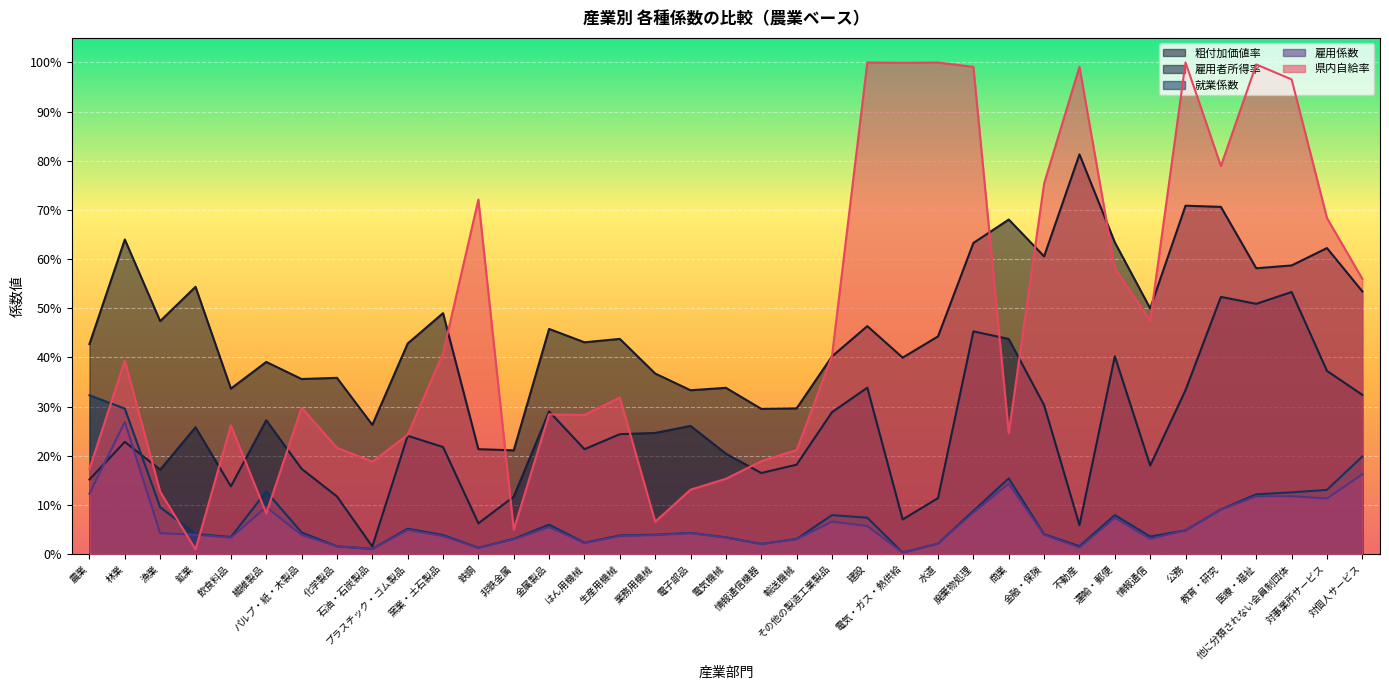

Reading left to right, list all the values displayed in this chart.

粗付加価値率: 0.4	0.6	0.5	0.5	0.3	0.4	0.4	0.4	0.3	0.4	0.5	0.2	0.2	0.5	0.4	0.4	0.4	0.3	0.3	0.3	0.3	0.4	0.5	0.4	0.4	0.6	0.7	0.6	0.8	0.6	0.5	0.7	0.7	0.6	0.6	0.6	0.5
雇用者所得率: 0.2	0.2	0.2	0.3	0.1	0.3	0.2	0.1	0.0	0.2	0.2	0.1	0.1	0.3	0.2	0.2	0.2	0.3	0.2	0.2	0.2	0.3	0.3	0.1	0.1	0.5	0.4	0.3	0.1	0.4	0.2	0.3	0.5	0.5	0.5	0.4	0.3
就業係数: 0.3	0.3	0.1	0.0	0.0	0.1	0.0	0.0	0.0	0.1	0.0	0.0	0.0	0.1	0.0	0.0	0.0	0.0	0.0	0.0	0.0	0.1	0.1	0.0	0.0	0.1	0.2	0.0	0.0	0.1	0.0	0.0	0.1	0.1	0.1	0.1	0.2
雇用係数: 0.1	0.3	0.0	0.0	0.0	0.1	0.0	0.0	0.0	0.0	0.0	0.0	0.0	0.1	0.0	0.0	0.0	0.0	0.0	0.0	0.0	0.1	0.1	0.0	0.0	0.1	0.1	0.0	0.0	0.1	0.0	0.0	0.1	0.1	0.1	0.1	0.2
県内自給率: 0.2	0.4	0.1	0.0	0.3	0.1	0.3	0.2	0.2	0.2	0.4	0.7	0.0	0.3	0.3	0.3	0.1	0.1	0.2	0.2	0.2	0.4	1.0	1.0	1.0	1.0	0.2	0.8	1.0	0.6	0.5	1.0	0.8	1.0	1.0	0.7	0.6